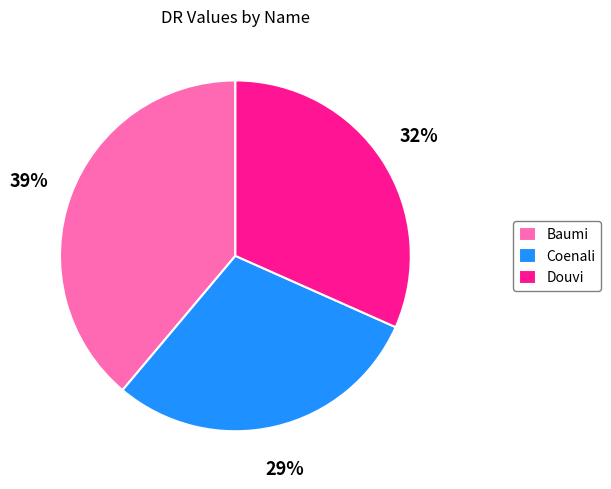

Do Coenali and Baumi together represent more than half of the pie?

Yes